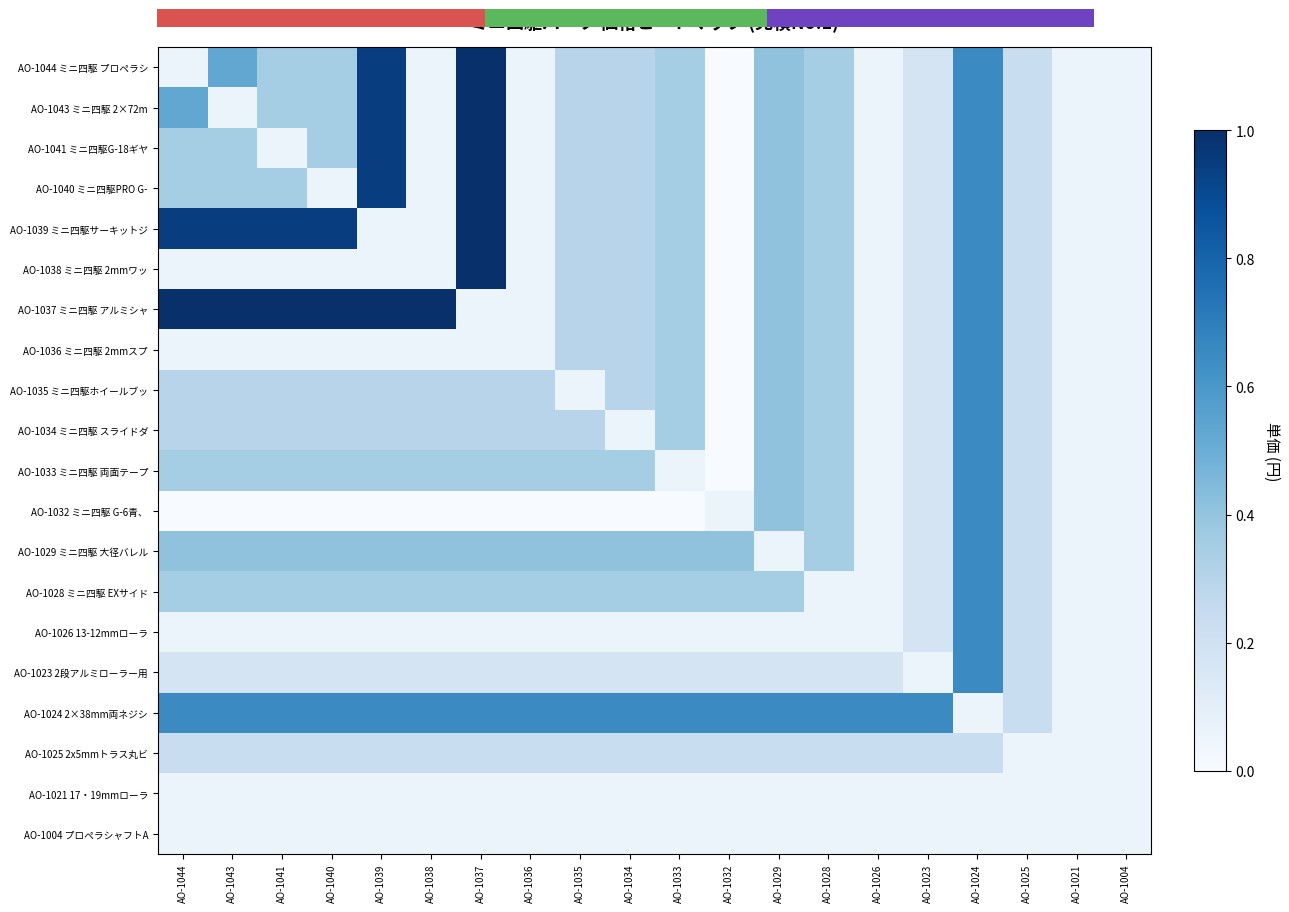

At which category is the sum across all series the highest?

AO-1024